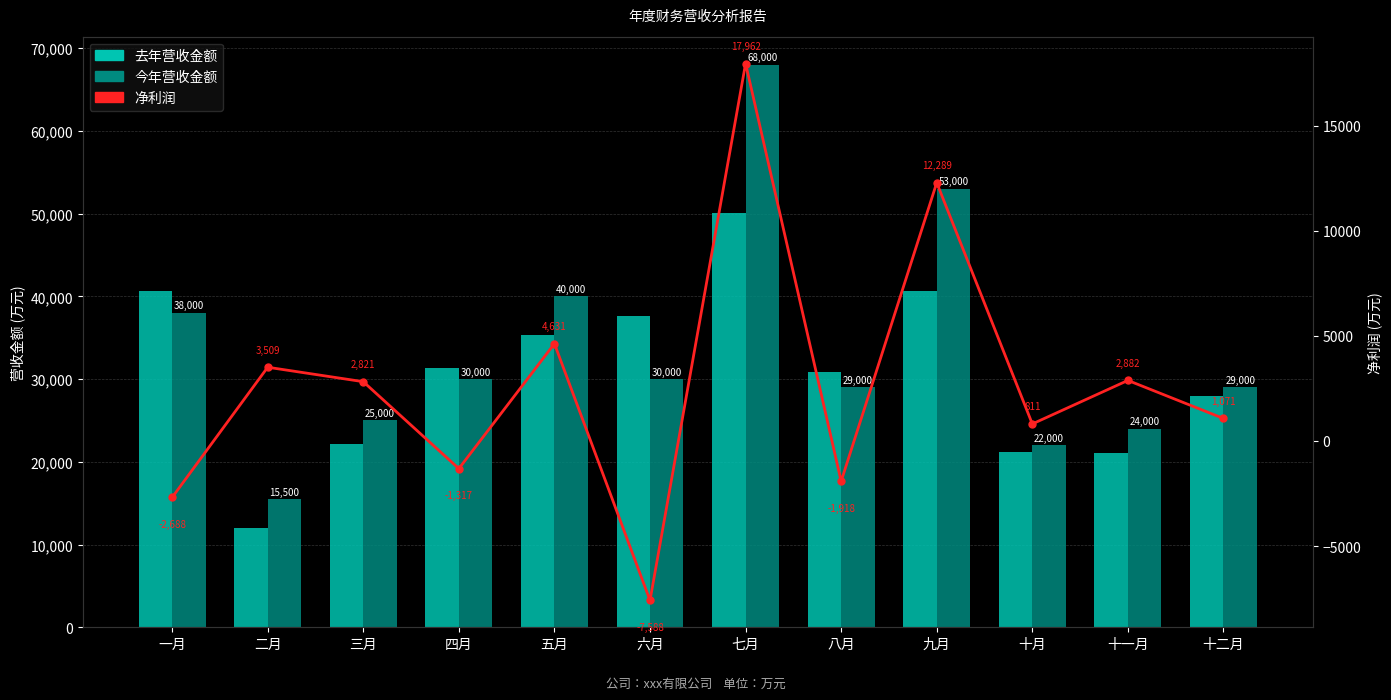

Rank the categories by 去年营收金额 value from highest to lowest.

七月, 九月, 一月, 六月, 五月, 四月, 八月, 十二月, 三月, 十月, 十一月, 二月